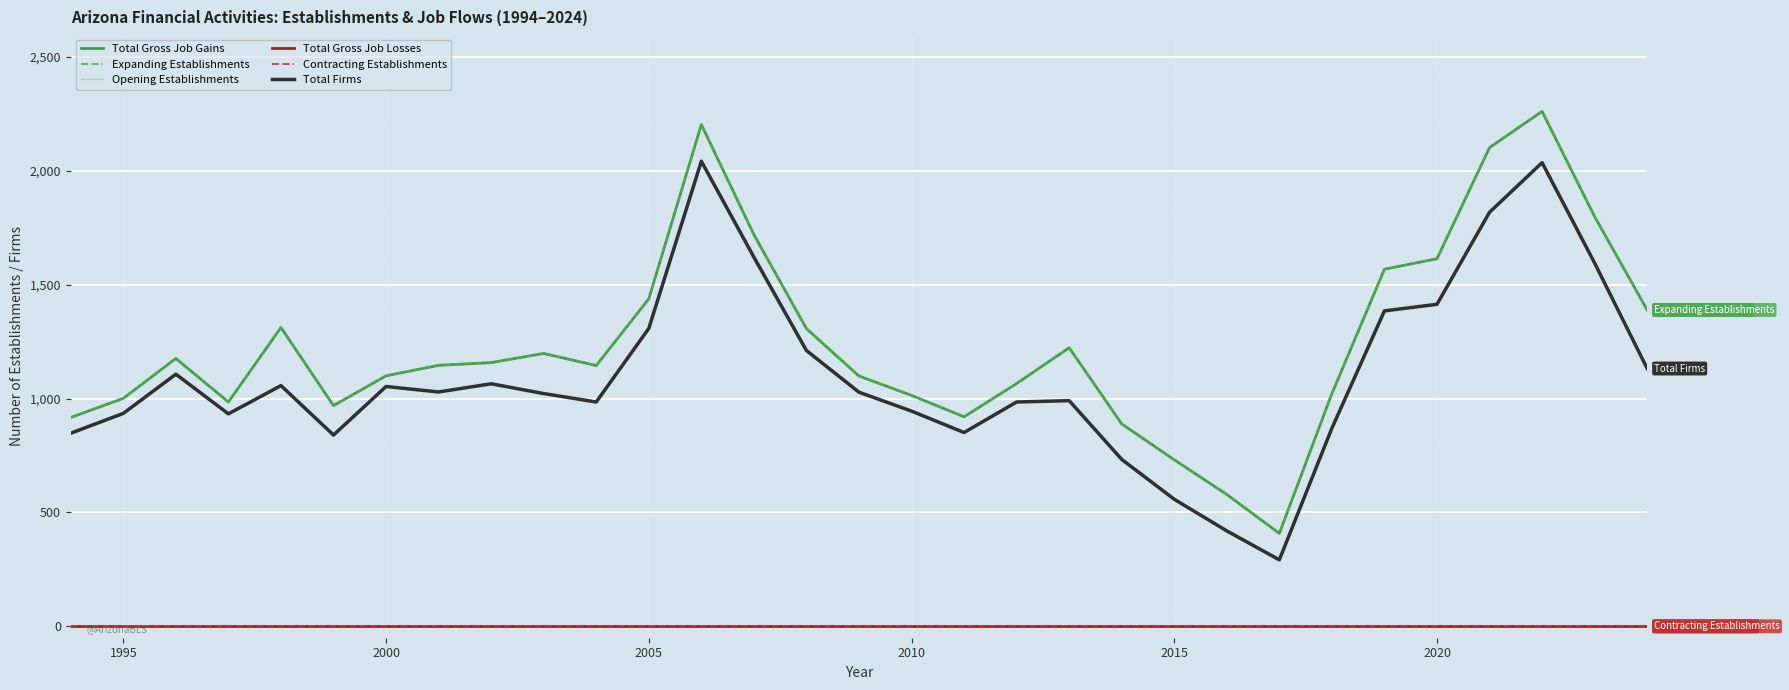

How many lines are shown in the chart?

6